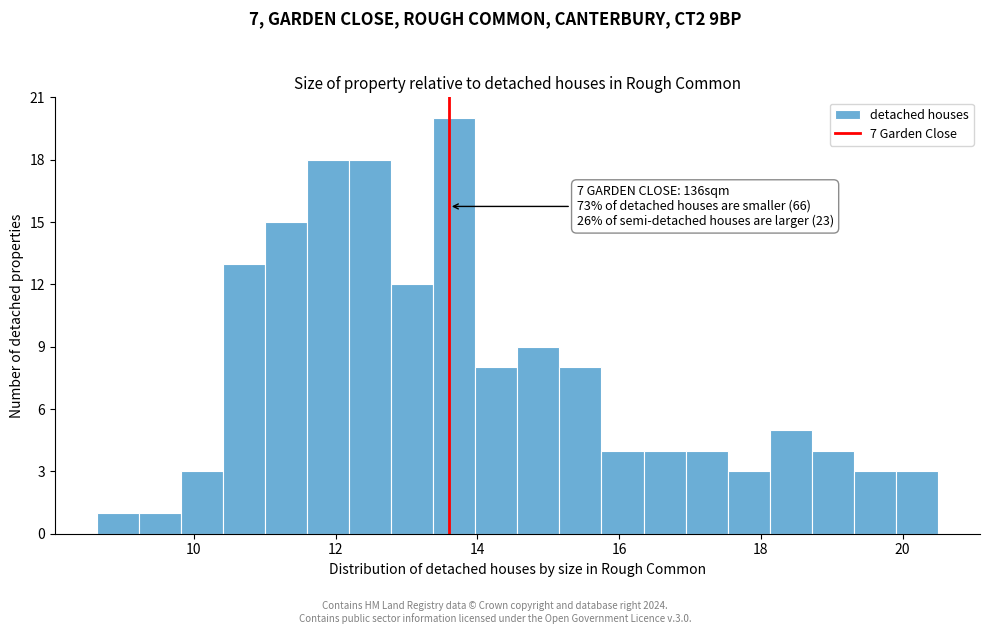

Around what value on the x-axis is the tallest bar? Give the approximate position of its centre, as read against the axis.

13.6